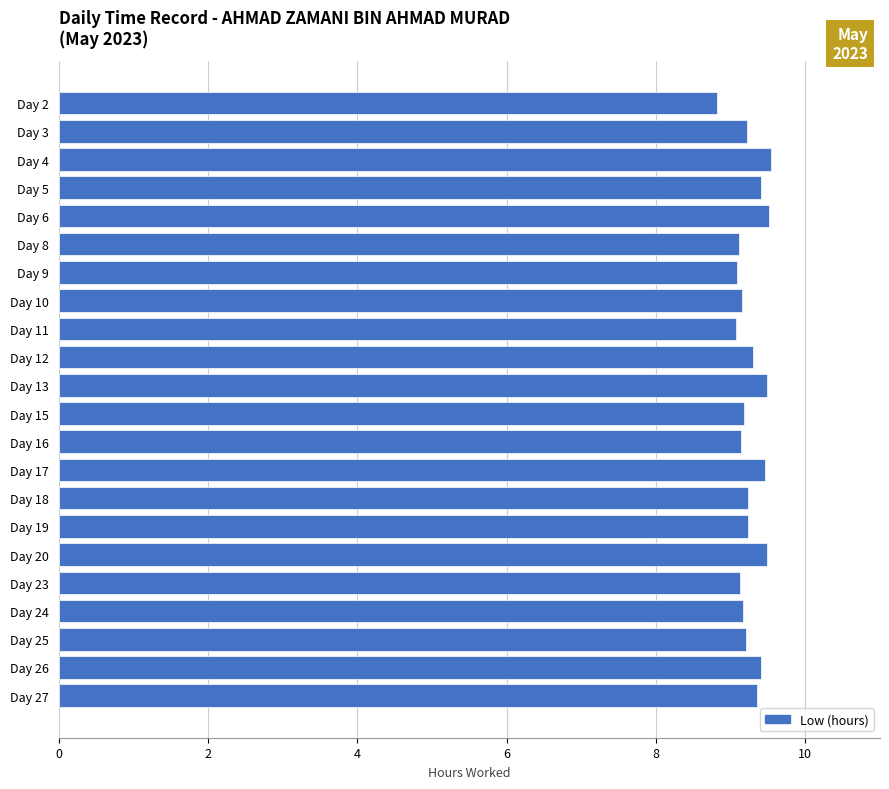

What is the value of the 13th bar from the top?

9.1